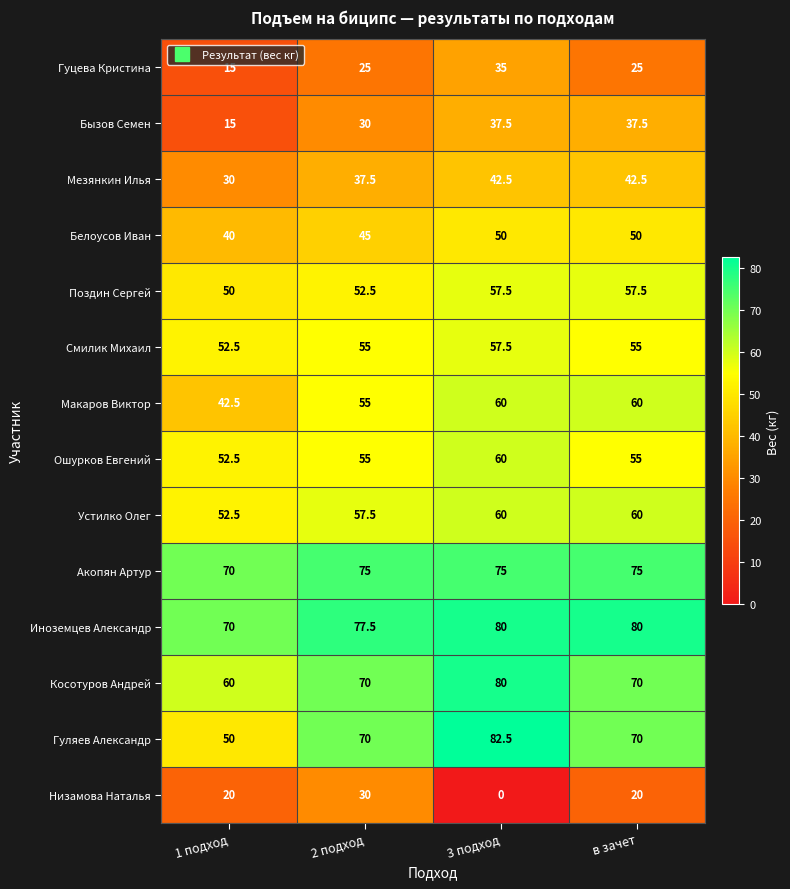

The value of Акопян Артур at 2 подход is 75.0. True or false?

True